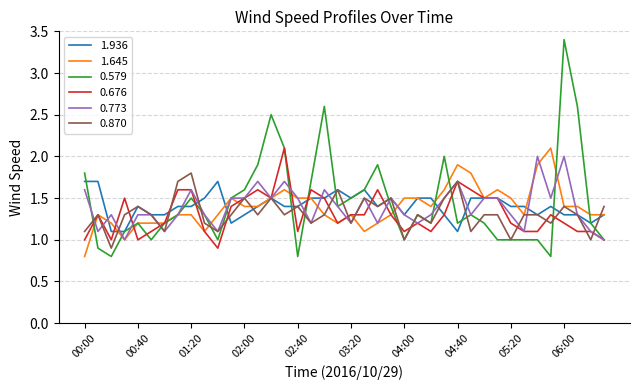

What is the lowest value of the 0.676 series?

0.9